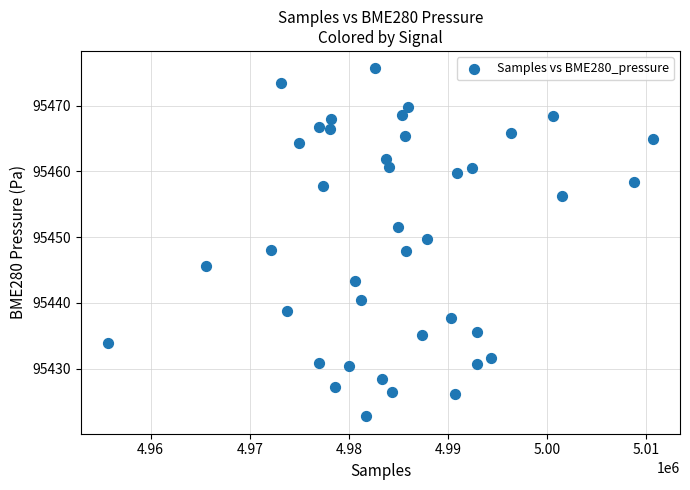

What is the range of Y values (max minus min)?

52.9